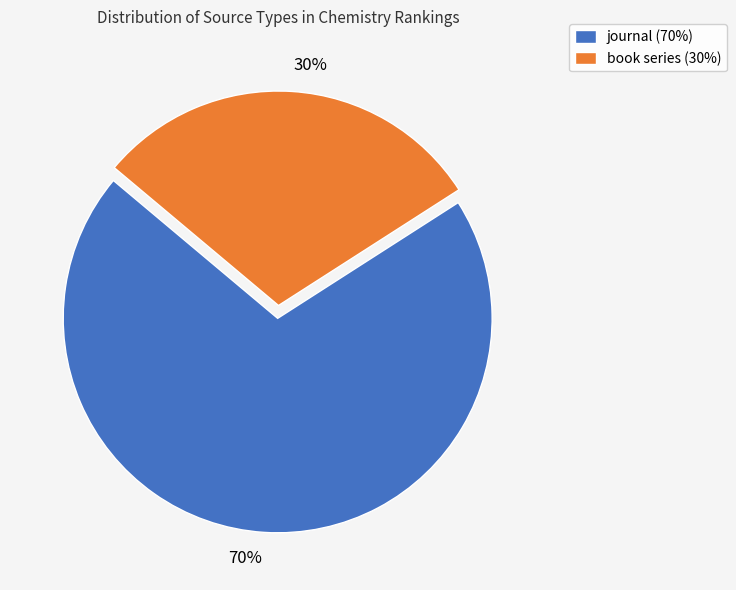

To the nearest percent, what is the average slice percentage?

50%